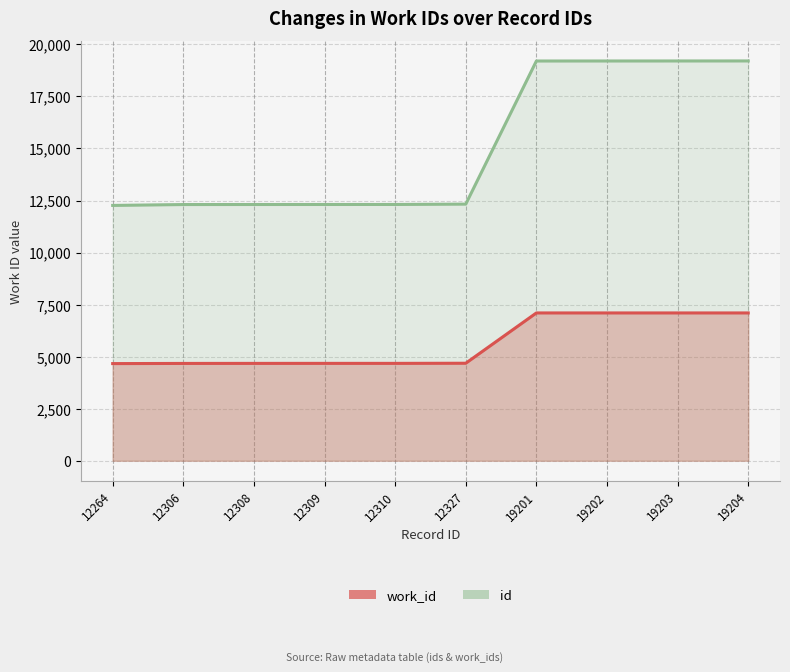

Which series changed the most between 12264 and 12310?

id